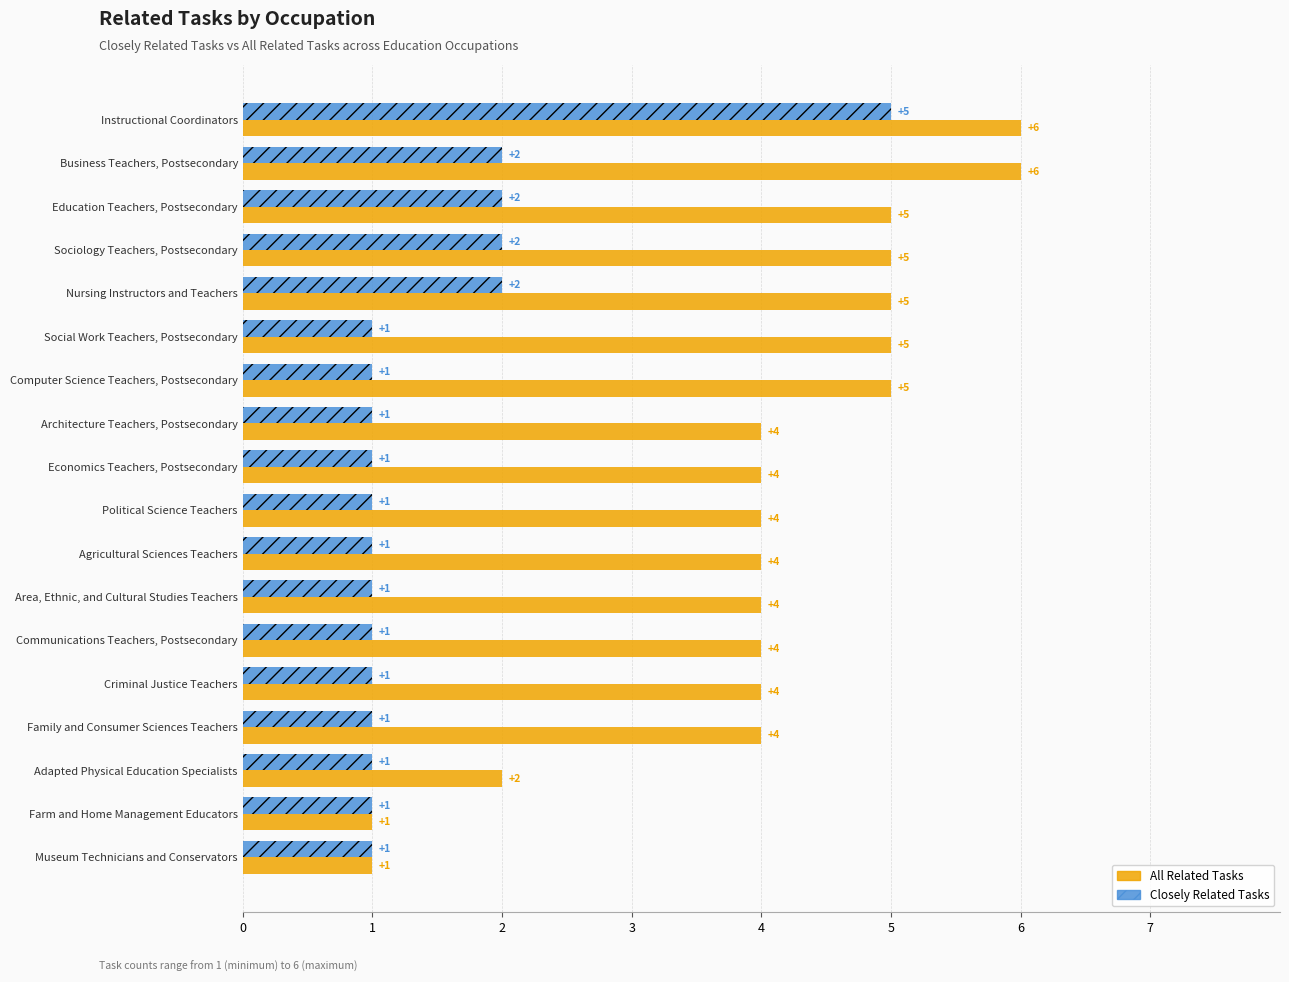

Count the Closely Related Tasks values in the range 1 to 2.

17